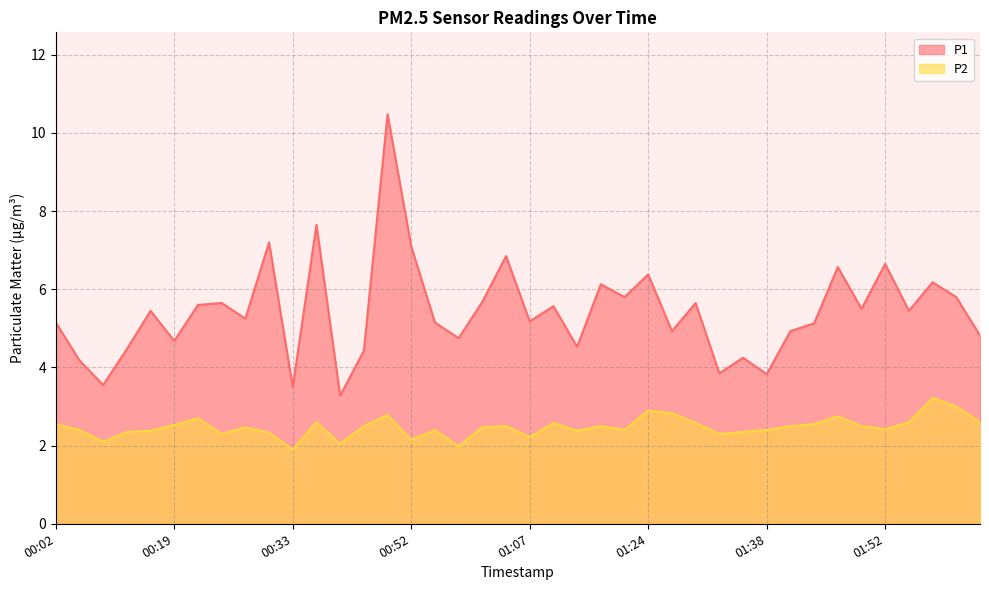

True or false: P2 has more than 2 points higher than both neighbors.

True